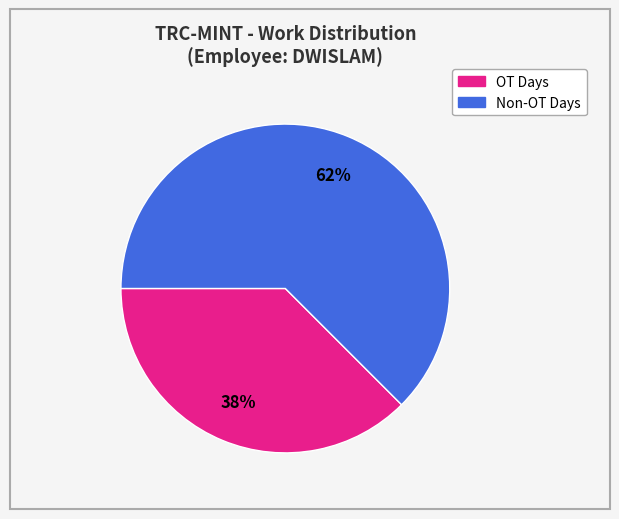

To the nearest percent, what is the average slice percentage?

50%